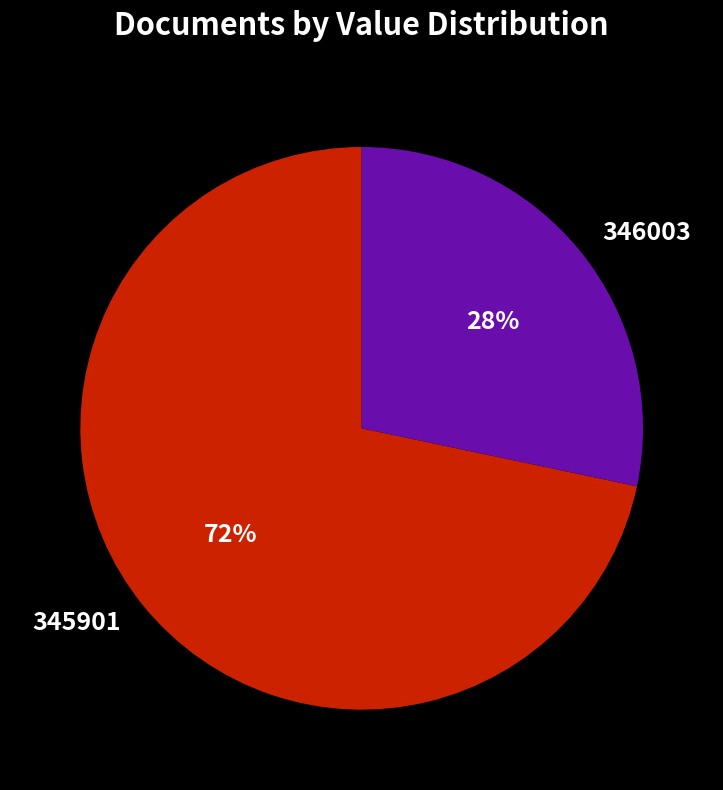

Between 346003 and 345901, which is larger?

345901